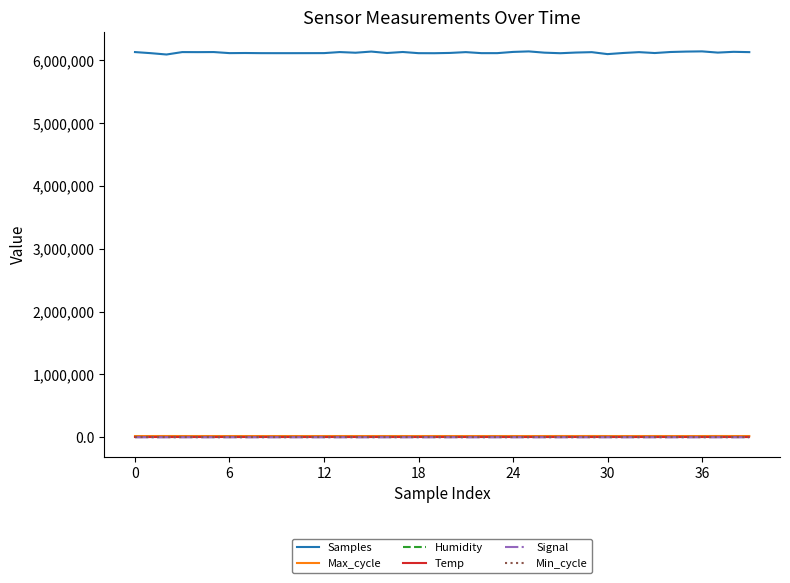

How many lines are shown in the chart?

6